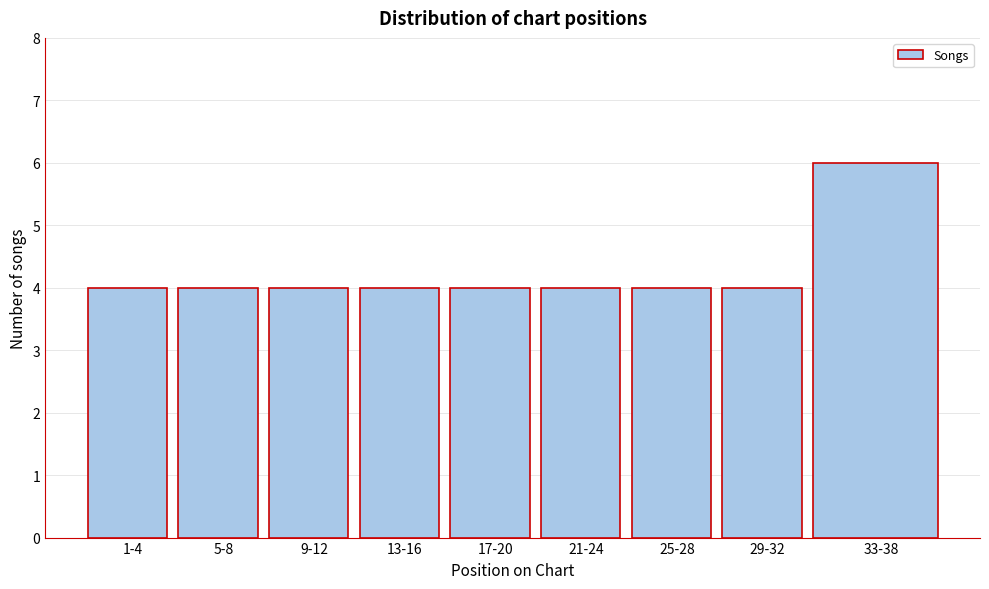

Reading left to right, transcribe all the data shown in this chart.

4	4	4	4	4	4	4	4	6